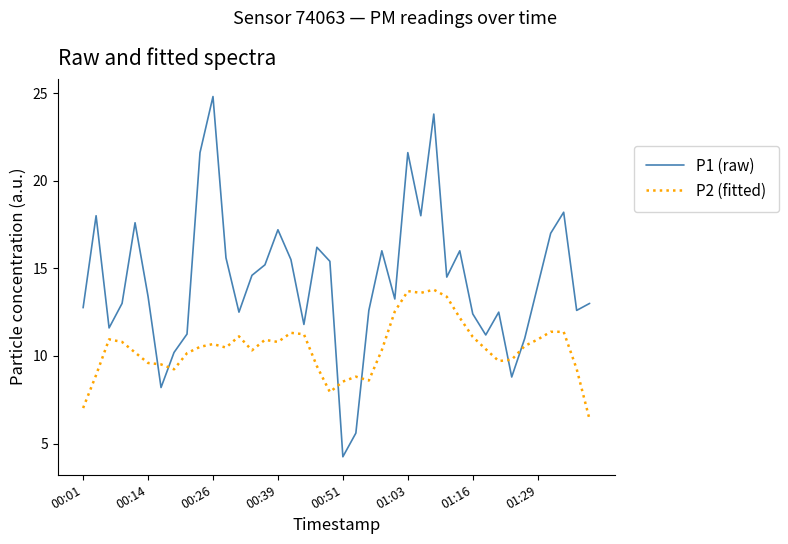

What is the difference between the maximum and minimum values in the P2 (fitted) series?

7.4